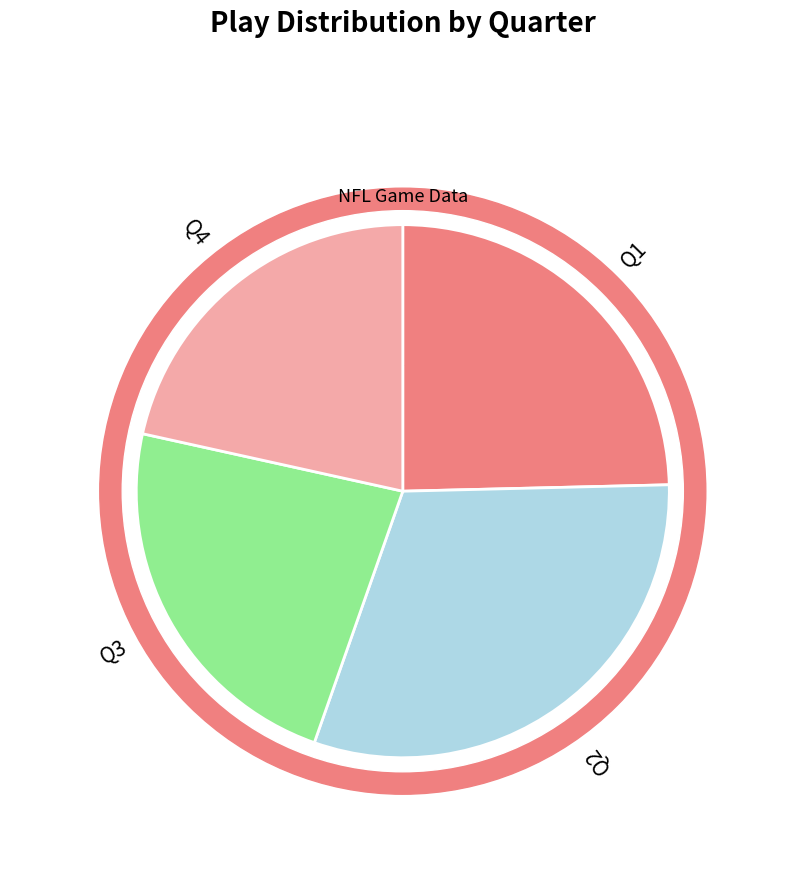

Rank the categories by value from highest to lowest.

Q2, Q1, Q3, Q4